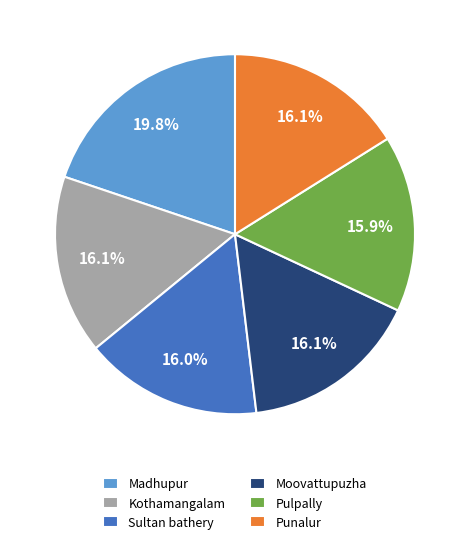

Does any single category account for the majority?

No